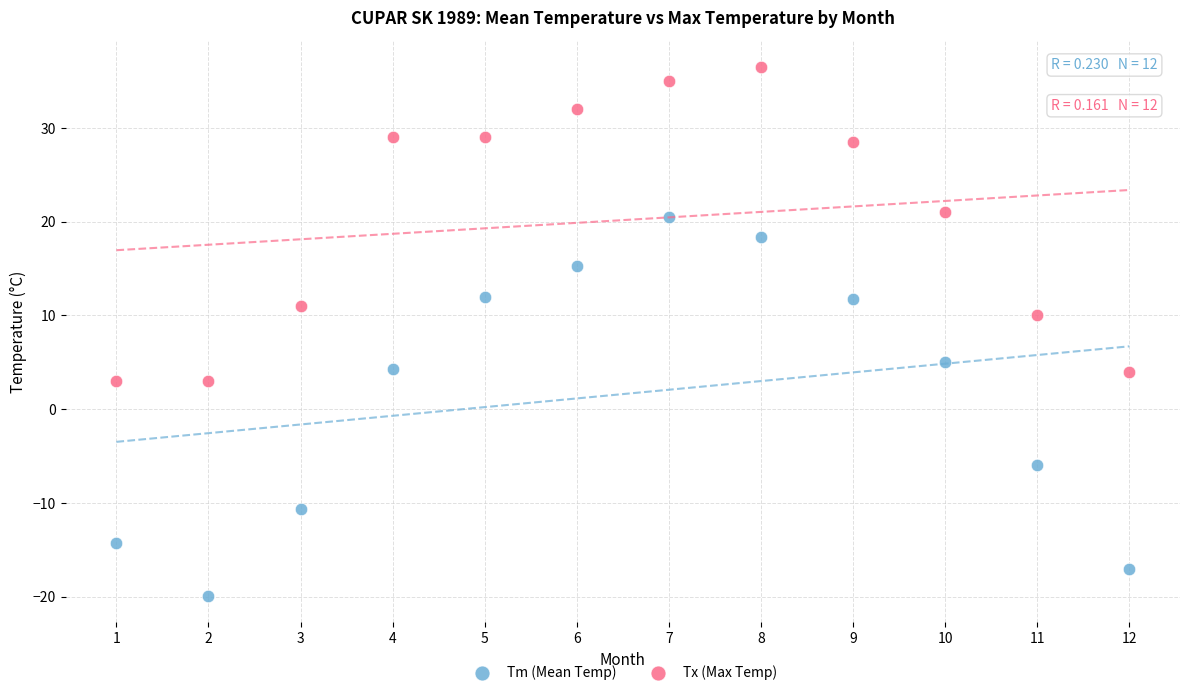

Which series has the largest Y range (max minus min)?

Tm (Mean Temp)